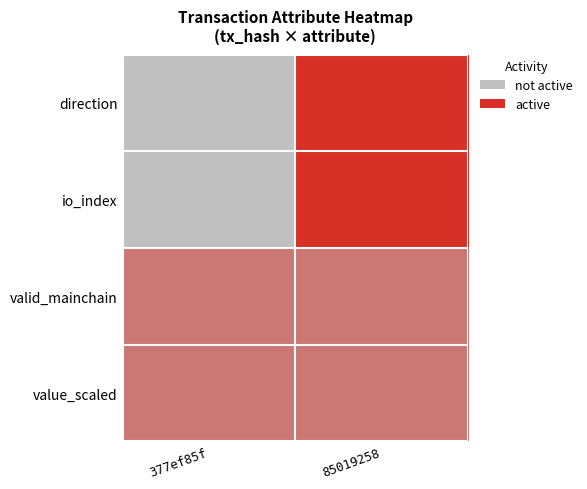

Which series has the largest range (max minus min)?

direction